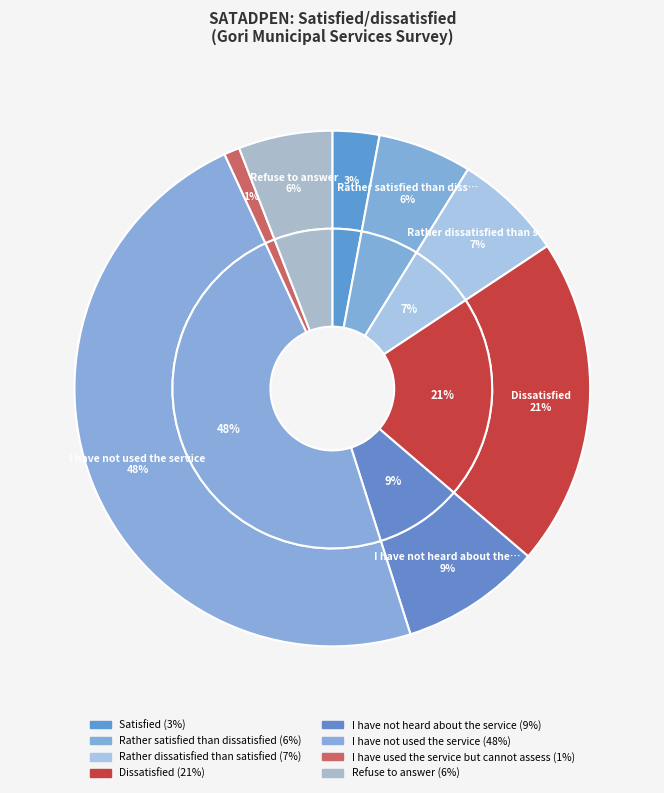

Which has a higher value, Refuse to answer or Satisfied?

Refuse to answer